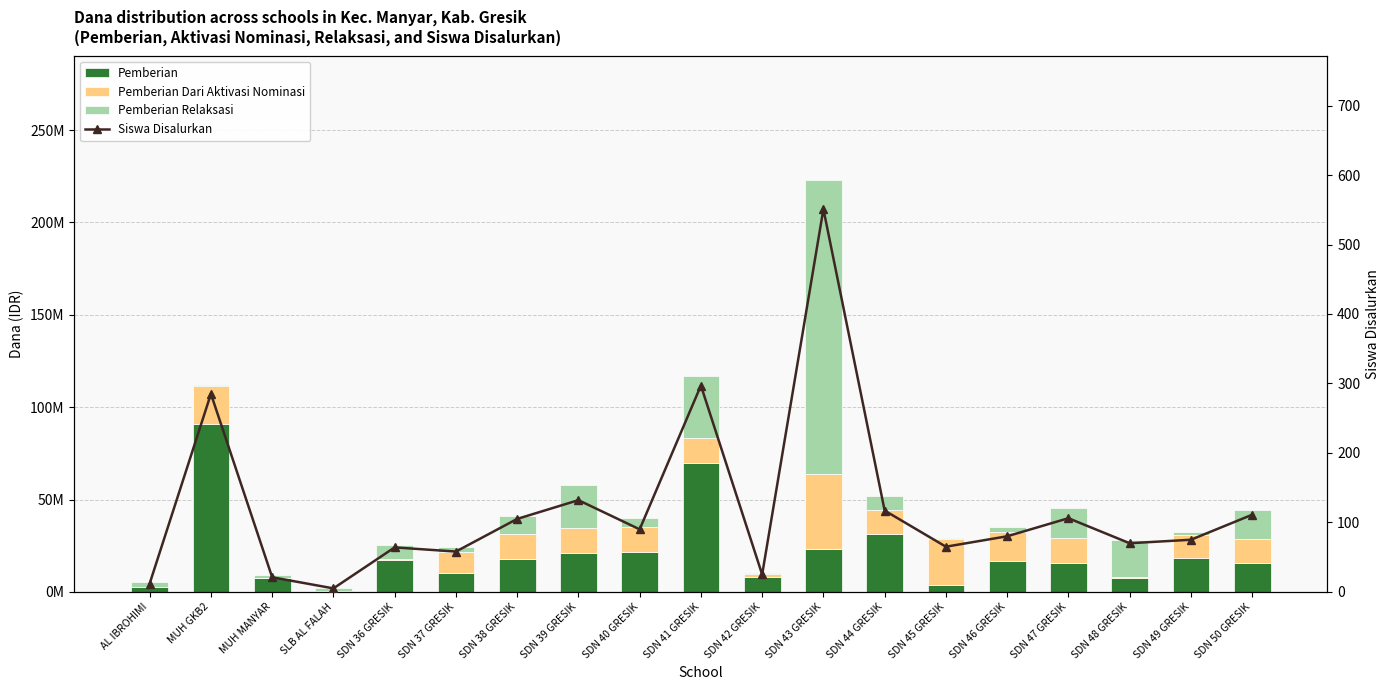

What is the maximum value for Siswa Disalurkan?

551